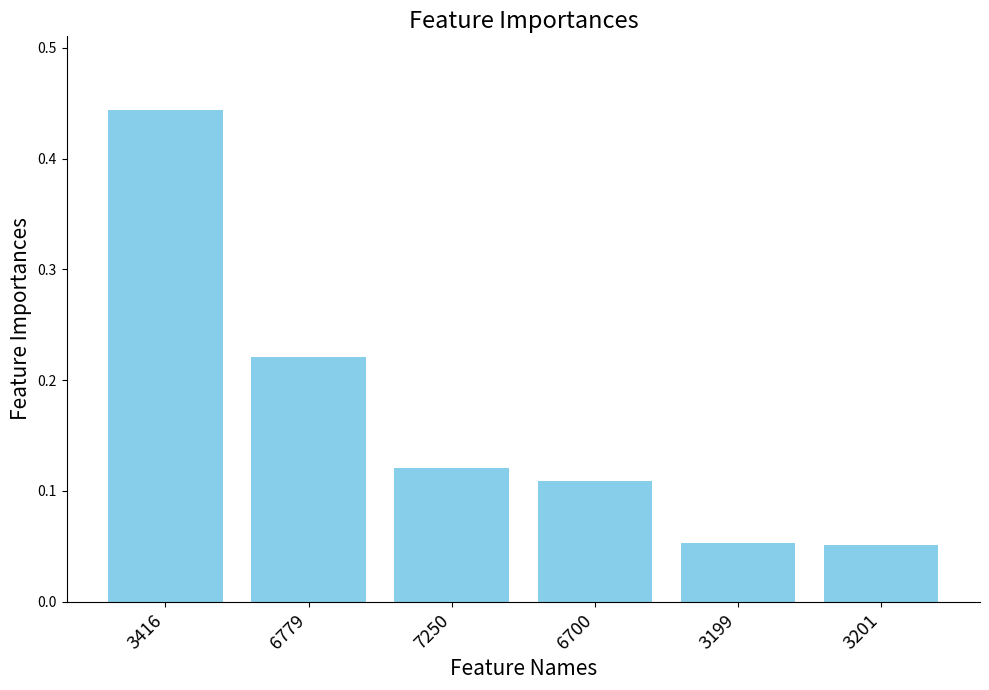

How many bars are there in total?

6